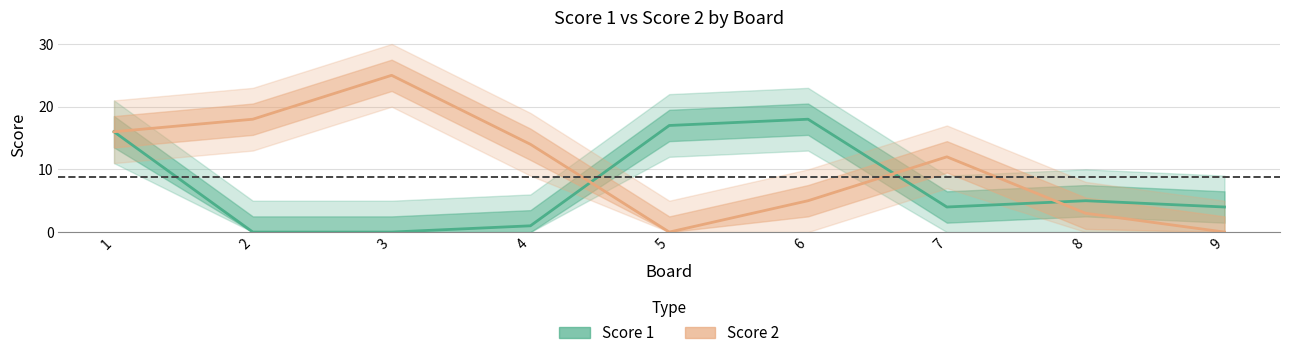

Does the chart have visible grid lines?

Yes